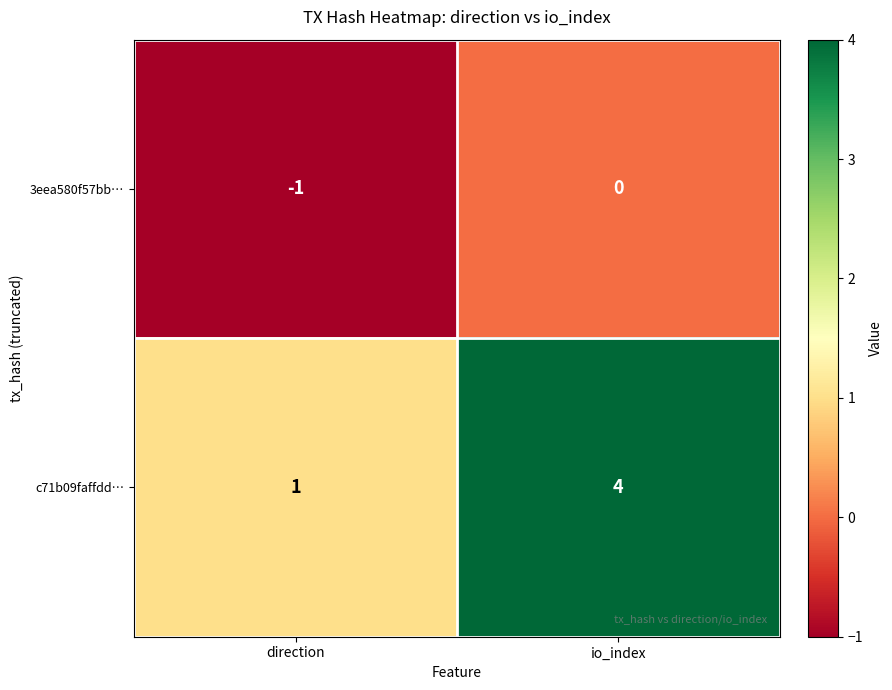

List the series in order of their overall mean, highest first.

c71b09faffdd…, 3eea580f57bb…